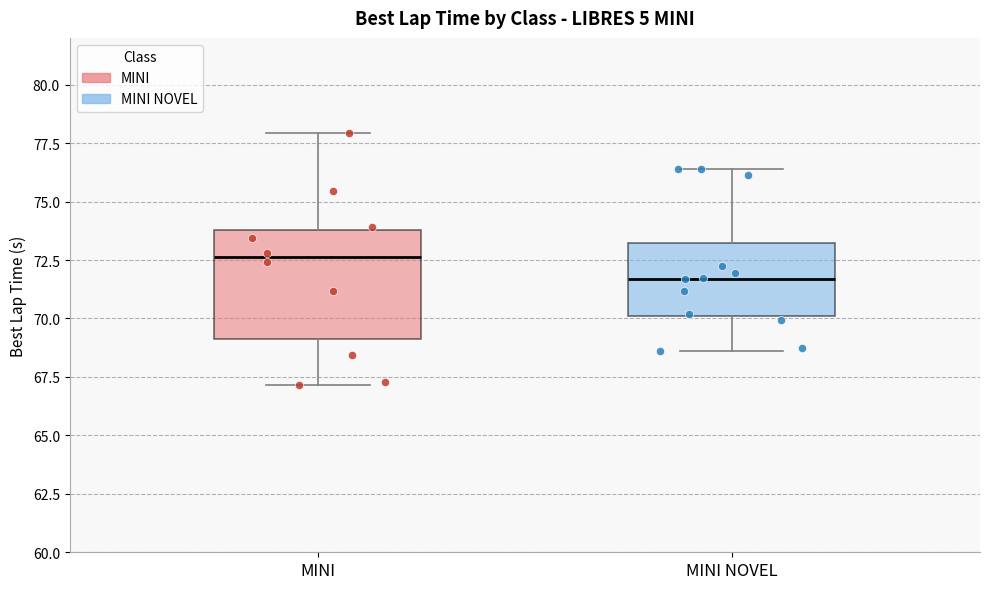

Where is the lower edge of the box for MINI on the y-axis? The values are not printed on the chart, so give them approximately, as read against the axis.

69.0